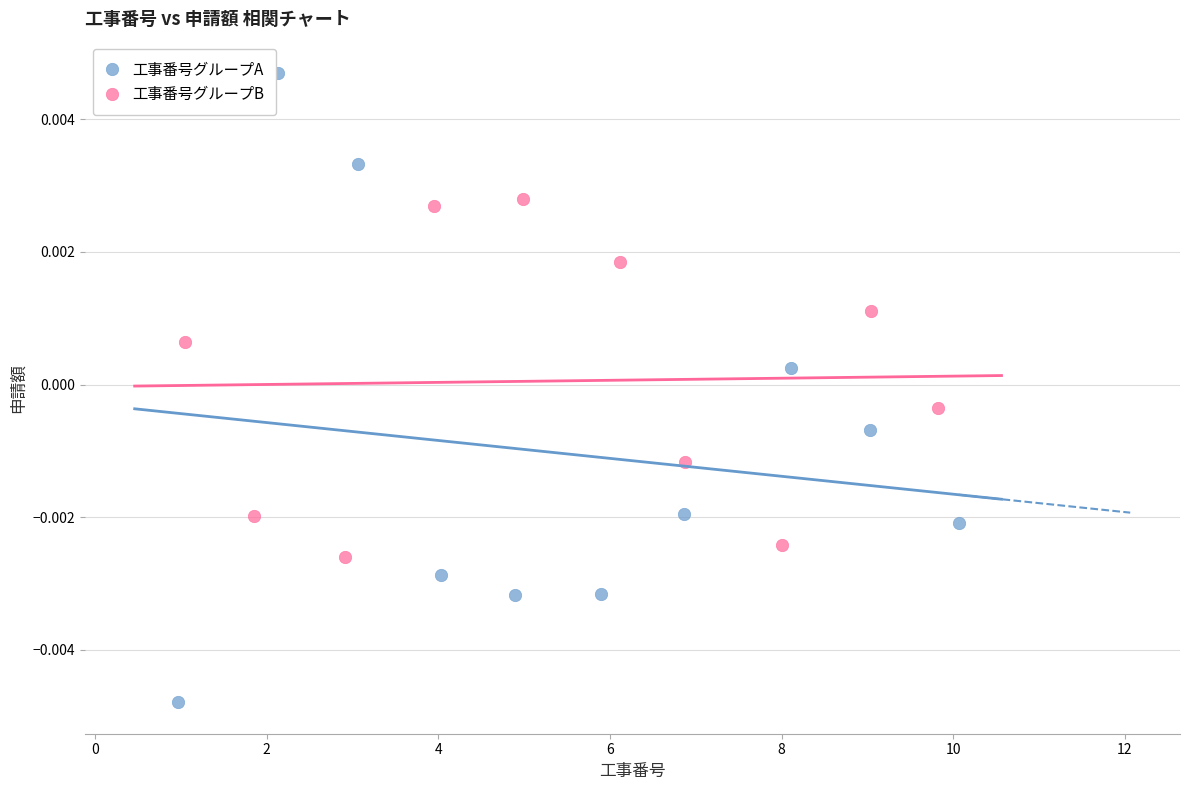

Which series reaches the minimum Y coordinate?

工事番号グループA